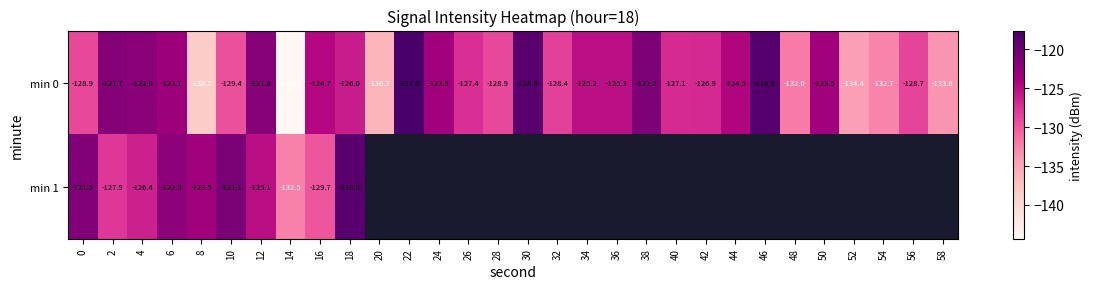

At which category is the sum across all series the highest?

18